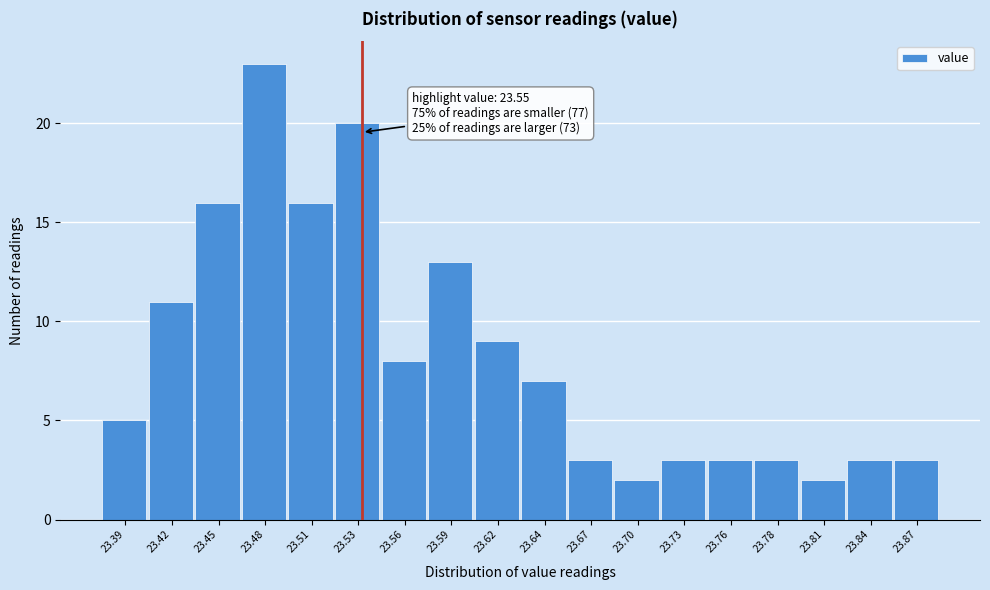

Reading left to right, transcribe all the data shown in this chart.

5	11	16	23	16	20	8	13	9	7	3	2	3	3	3	2	3	3